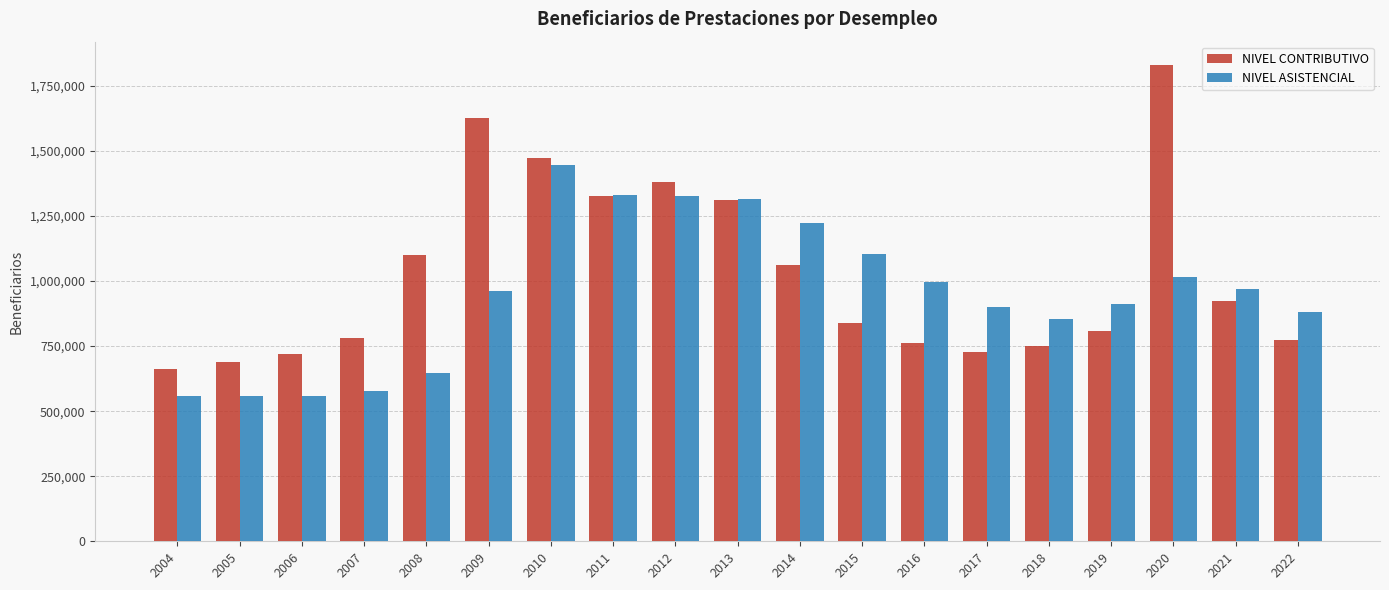

What value does the NIVEL ASISTENCIAL series have at 2011, to the nearest 10?

1331320